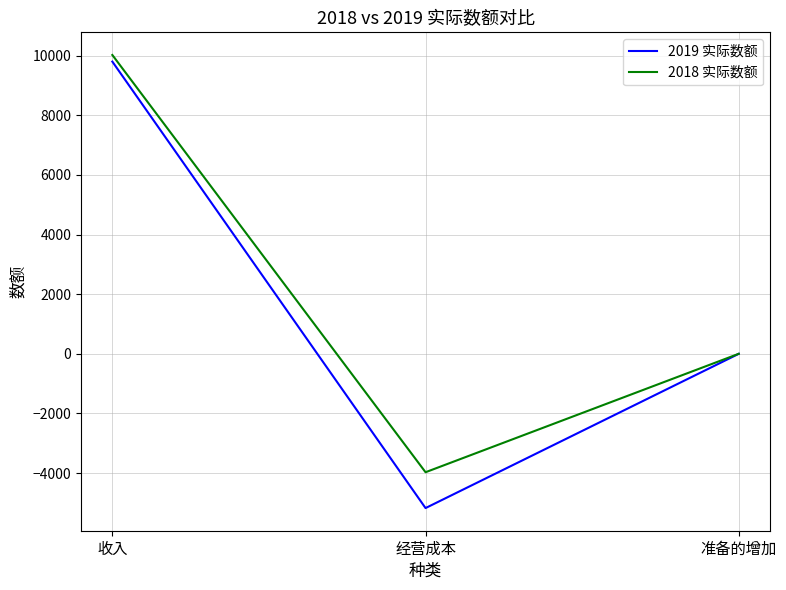

At which label is 2018 实际数额 closest to 3024?

准备的增加